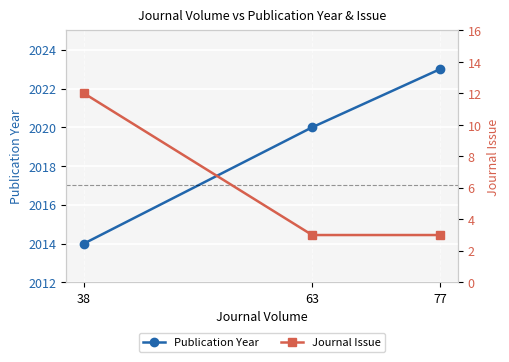

Is it true that Journal Issue equals 3 at 77?

True